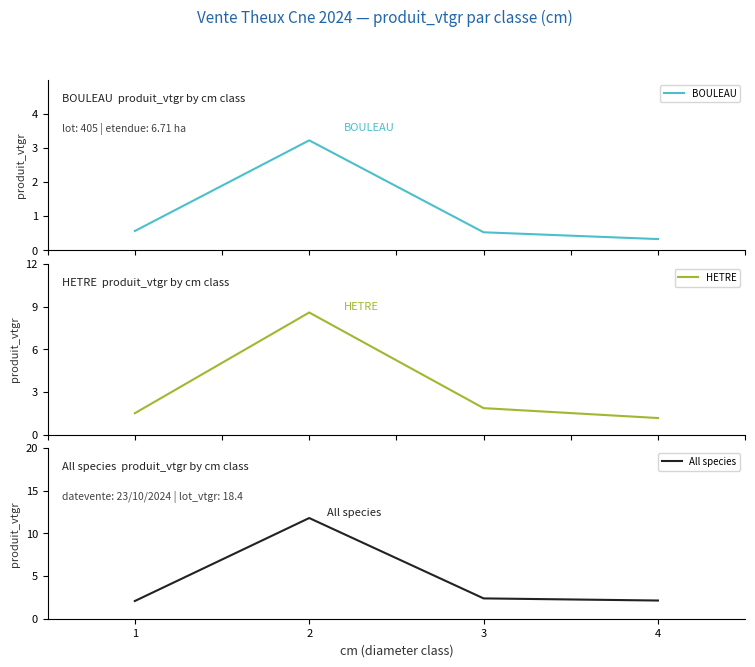

At how many categories does at least one series exceed 5?

1